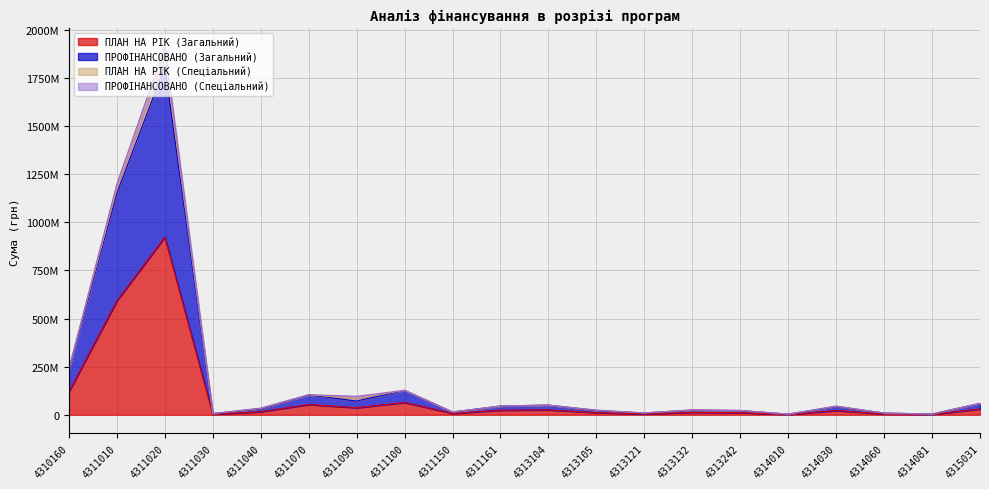

At which category does ПРОФІНАНСОВАНО (Загальний) reach its first local valley?

4311030